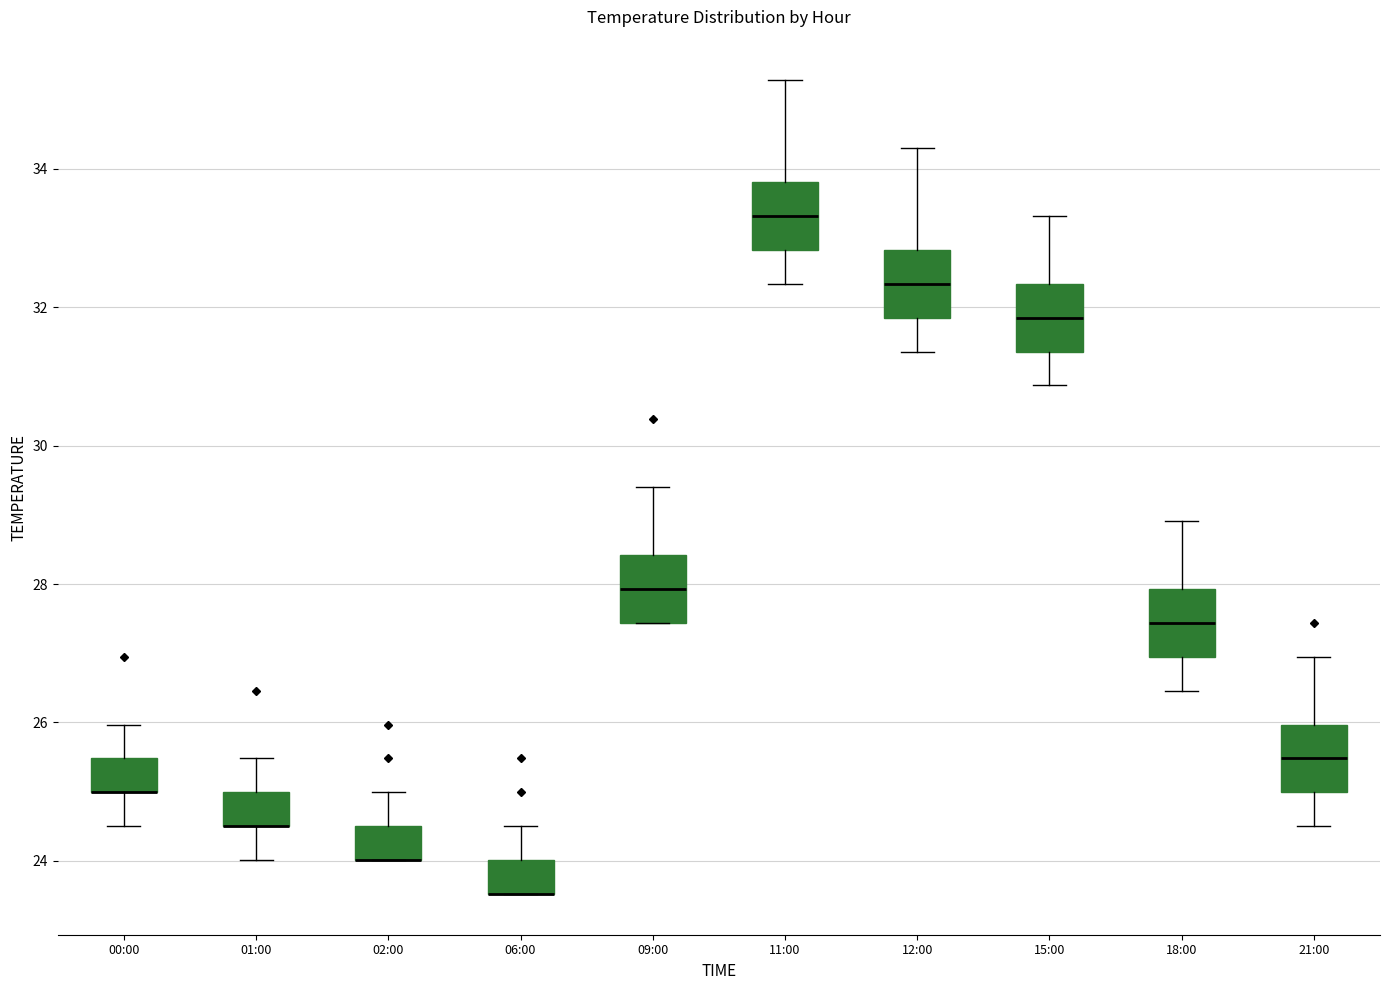

Where is the lower edge of the box for 06:00 on the y-axis? The values are not printed on the chart, so give them approximately, as read against the axis.

23.6